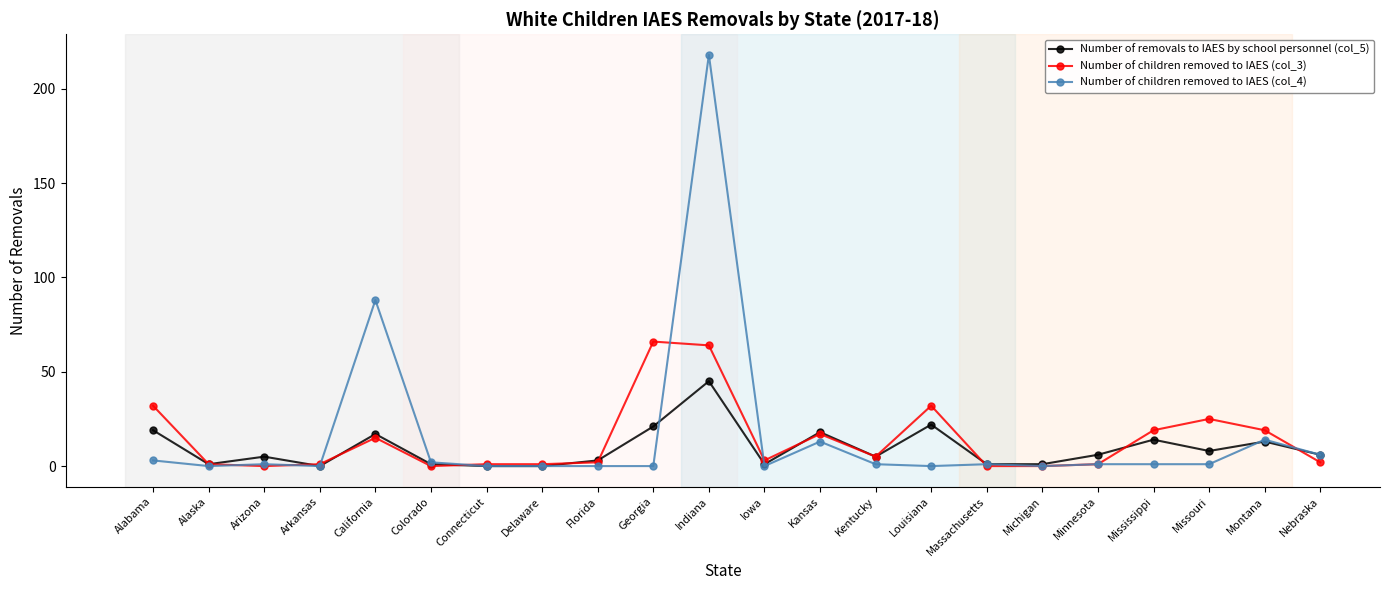

True or false: Number of removals to IAES by school personnel (col_5) has more than 2 points higher than both neighbors.

True